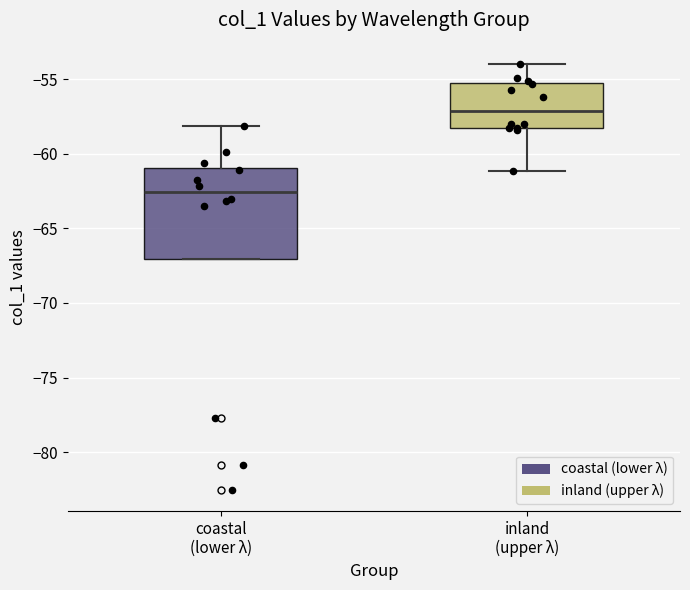

Comparing the boxes themselves (not the whiskers), which one is the tallest?

coastal (lower λ)